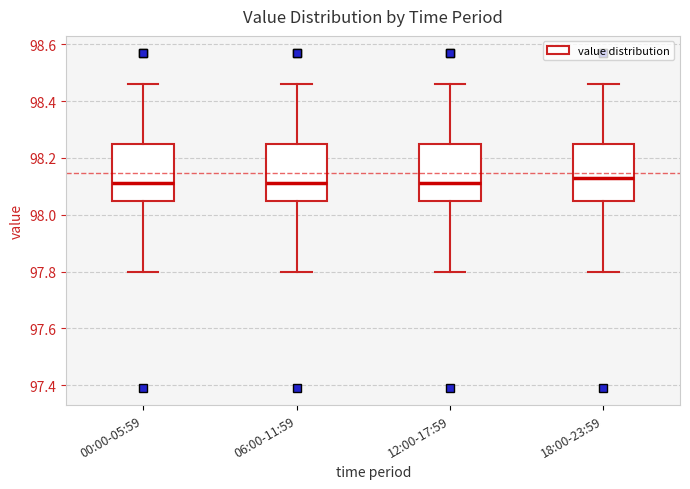

Reading left to right, read every box against the y-axis: the position of its median line, the range the box covers, and the ends of its whiskers. The values are not printed on the chart, so give them approximately, as read against the axis.

00:00-05:59: median 98.12, box 98.06 to 98.26, whiskers 97.80 to 98.46
06:00-11:59: median 98.12, box 98.06 to 98.26, whiskers 97.80 to 98.46
12:00-17:59: median 98.12, box 98.06 to 98.26, whiskers 97.80 to 98.46
18:00-23:59: median 98.14, box 98.06 to 98.26, whiskers 97.80 to 98.46